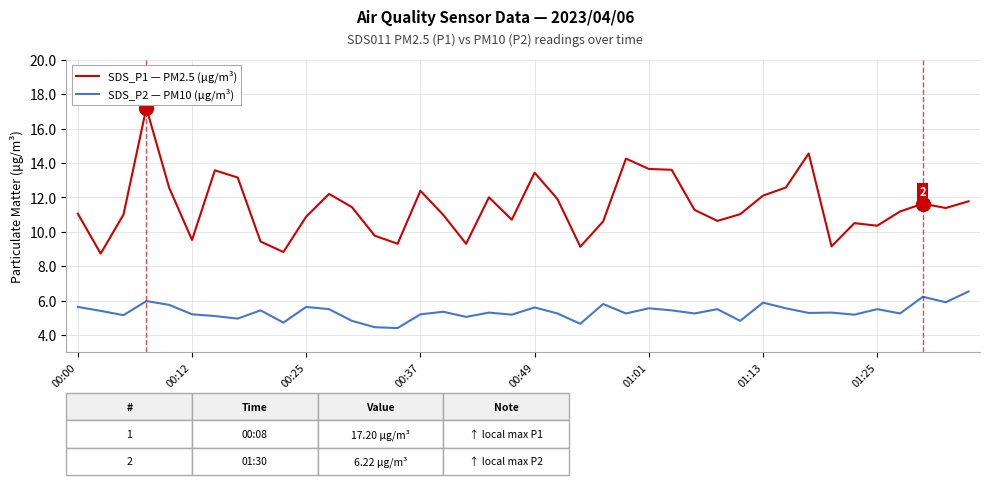

Which series has the widest spread of values?

SDS_P1 — PM2.5 (μg/m³)